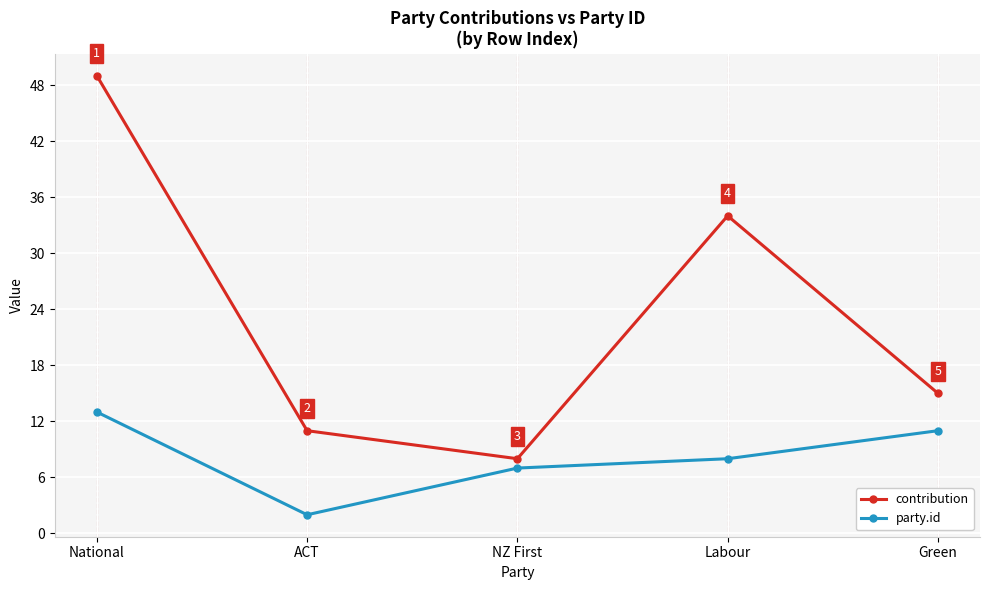

At which label does party.id first exceed 8?

National